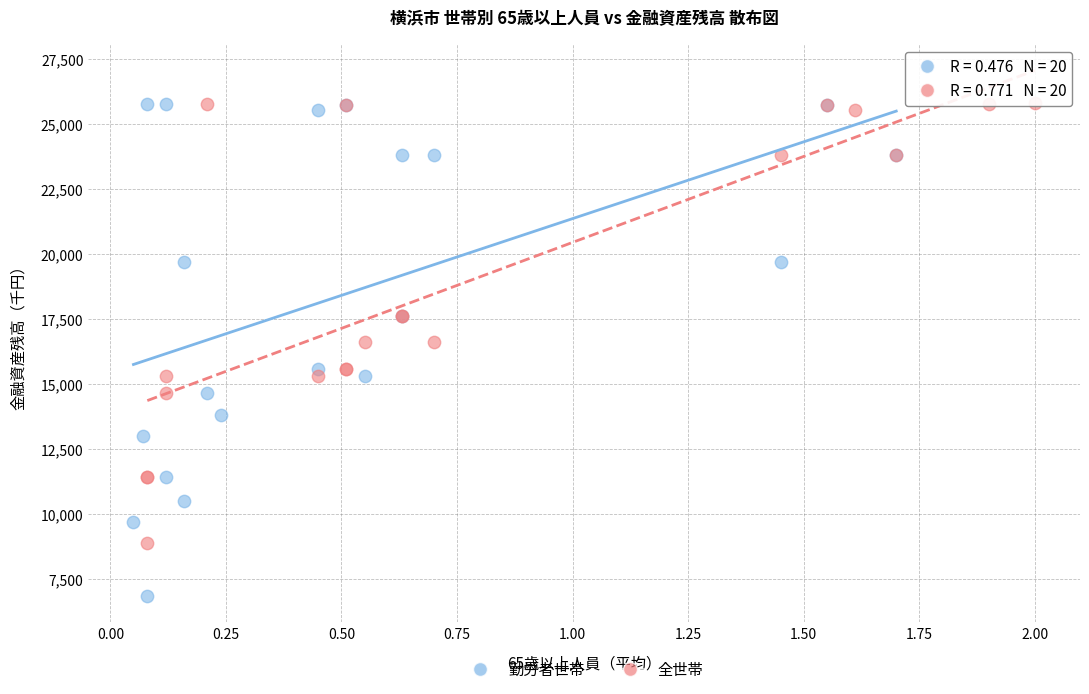

Which series has the widest spread of Y values?

勤労者世帯